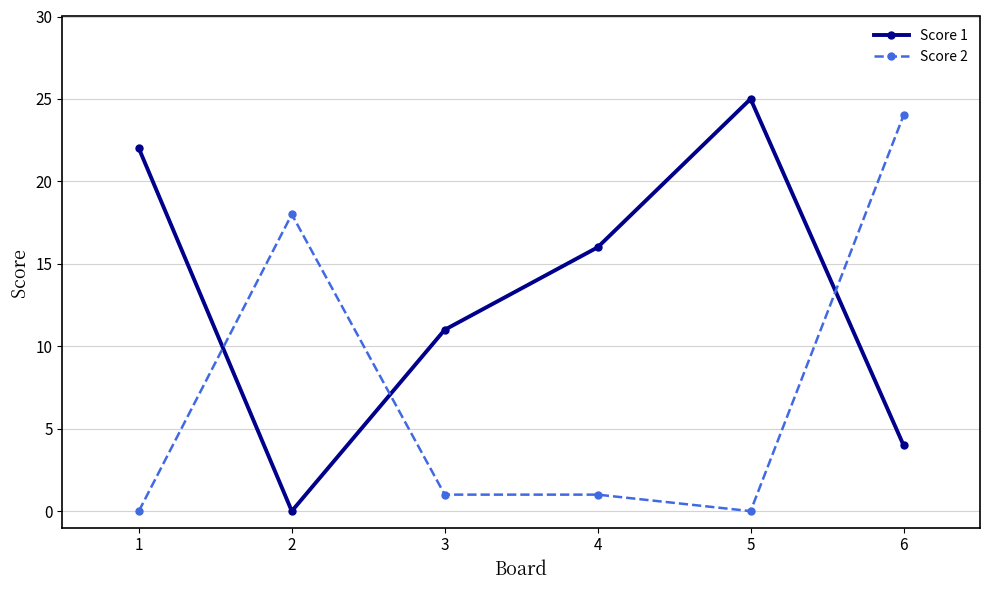

What is the value of the Score 1 point at the 6th from the left?

4